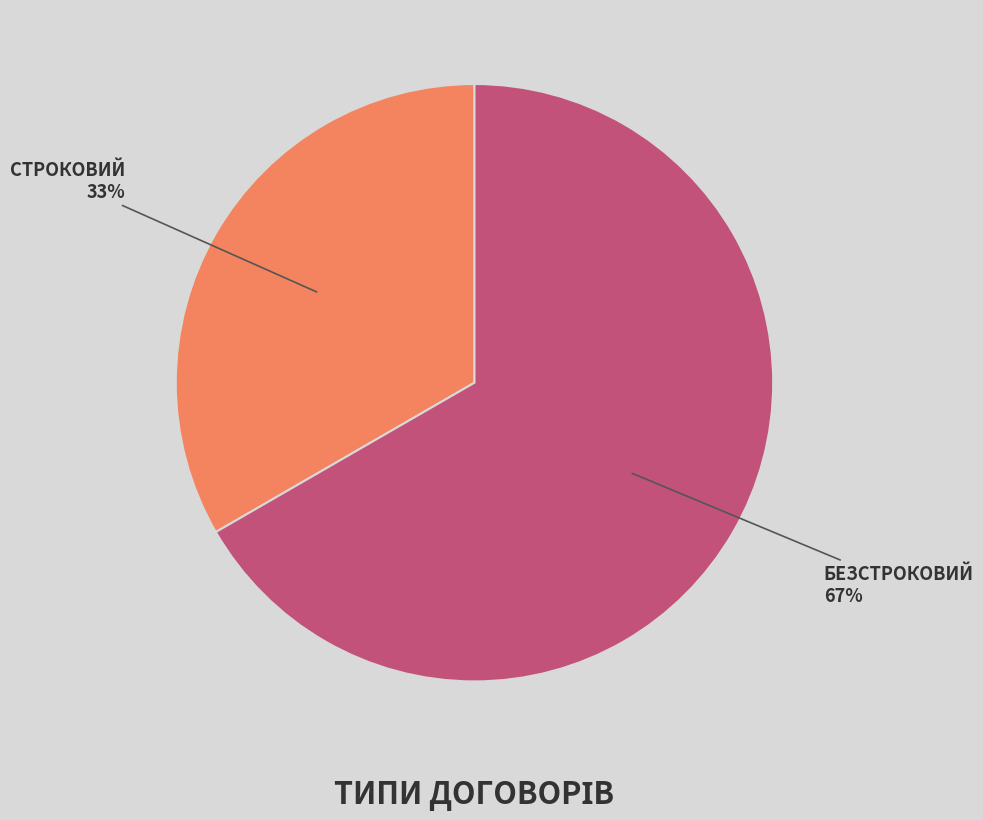

Does any single category account for the majority?

Yes